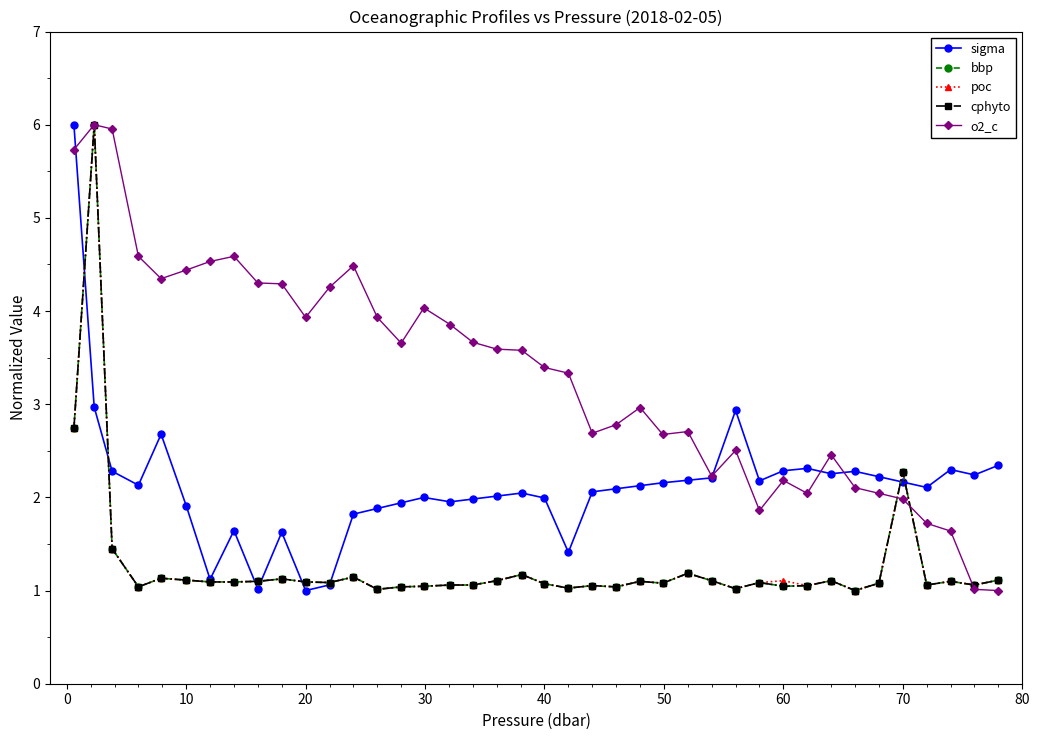

Rank the series by their maximum value, from highest to lowest.

sigma, bbp, poc, cphyto, o2_c